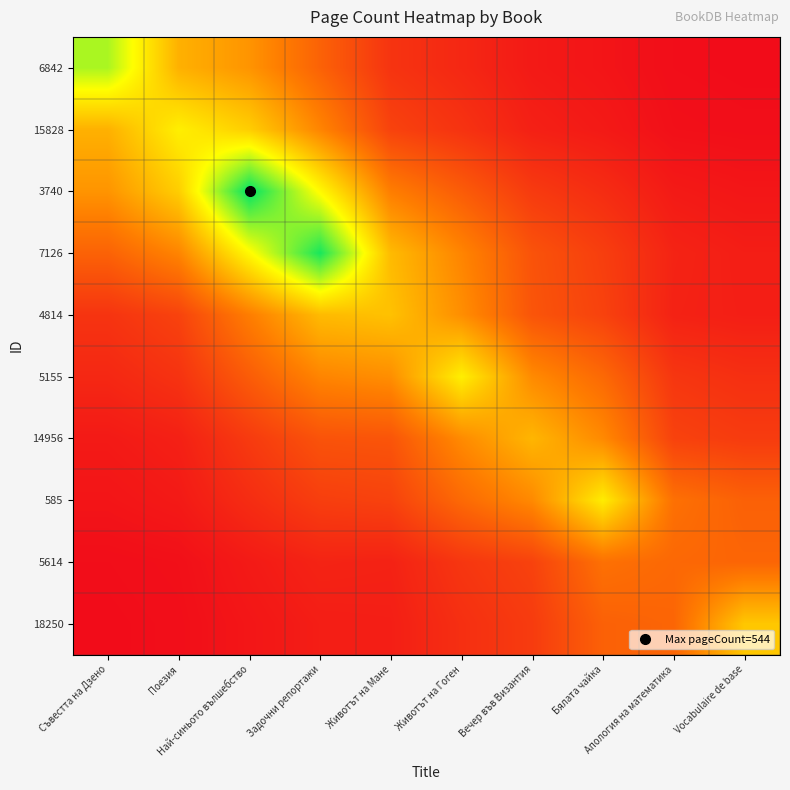

Between Апология на математика and Vocabulaire de base, which is larger?

Апология на математика